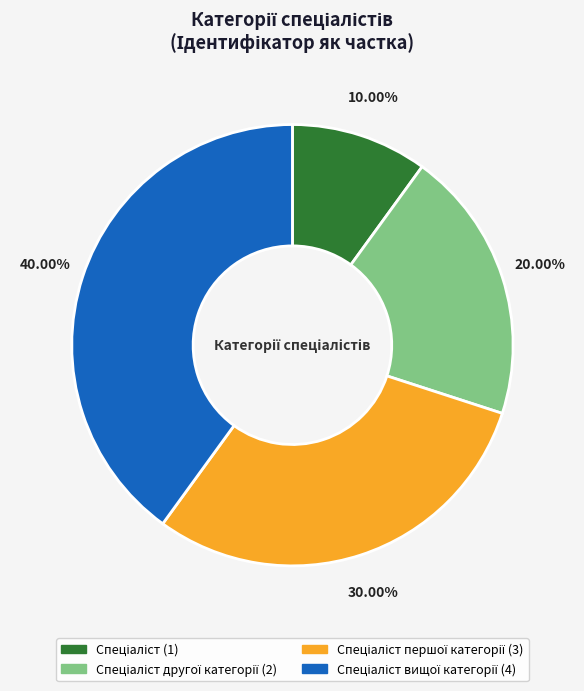

Is there a majority slice in this chart?

No